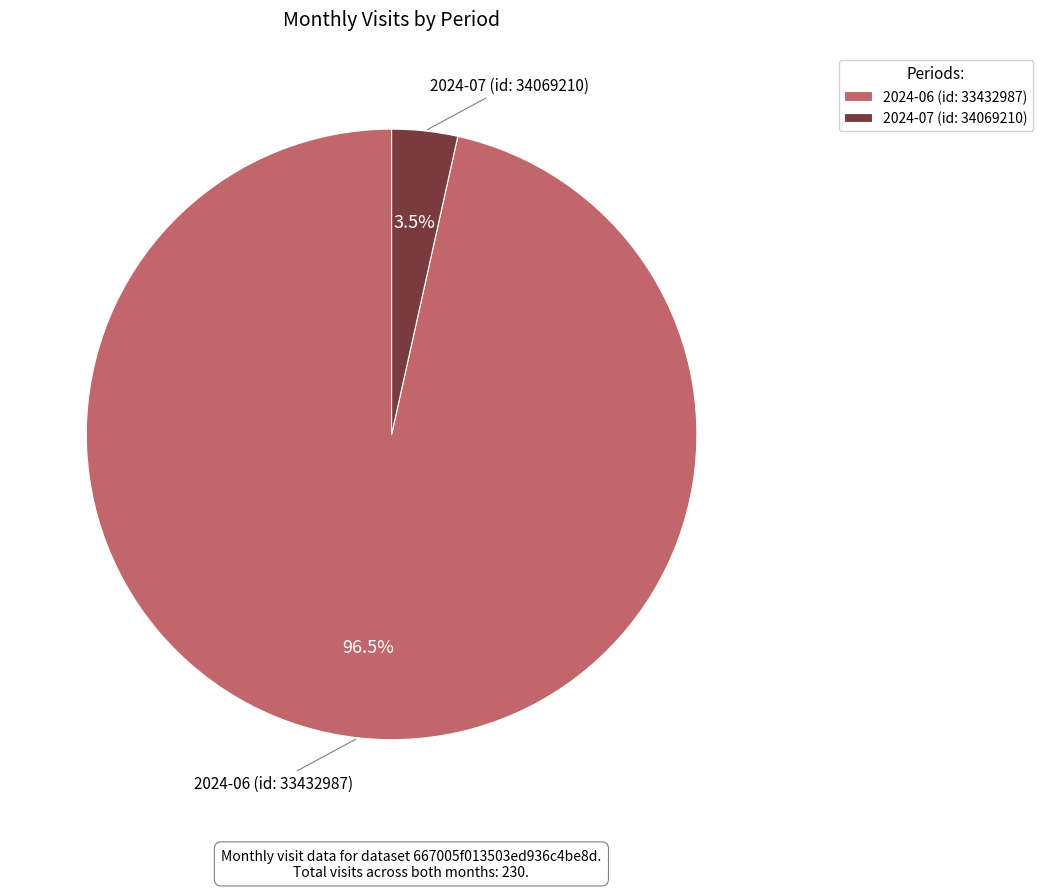

Which has a higher value, 2024-07 (id: 34069210) or 2024-06 (id: 33432987)?

2024-06 (id: 33432987)